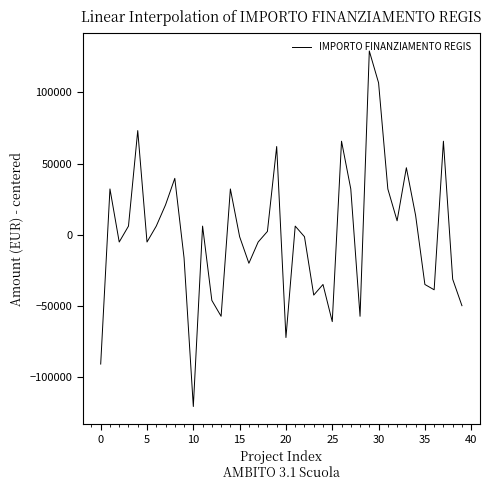

What is the minimum value shown in the chart?

-120530.1